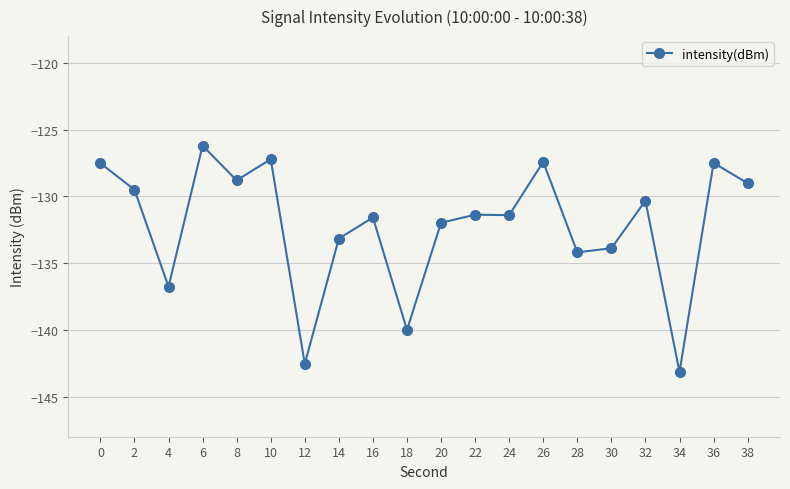

How many data points are above -131?

9